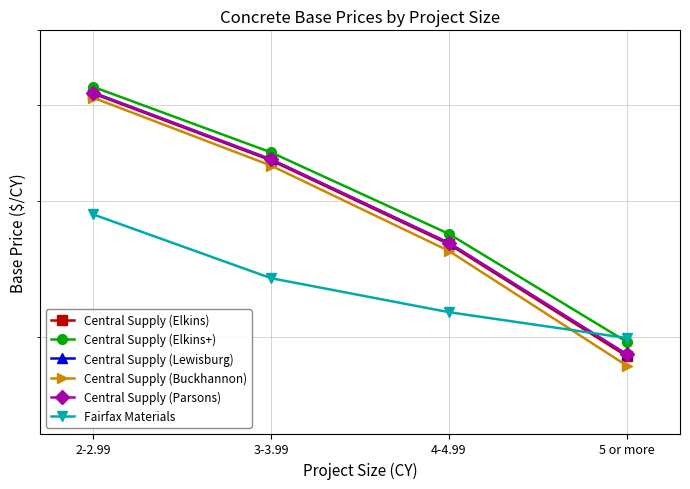

True or false: Central Supply (Parsons) has more than 0 points higher than both neighbors.

False